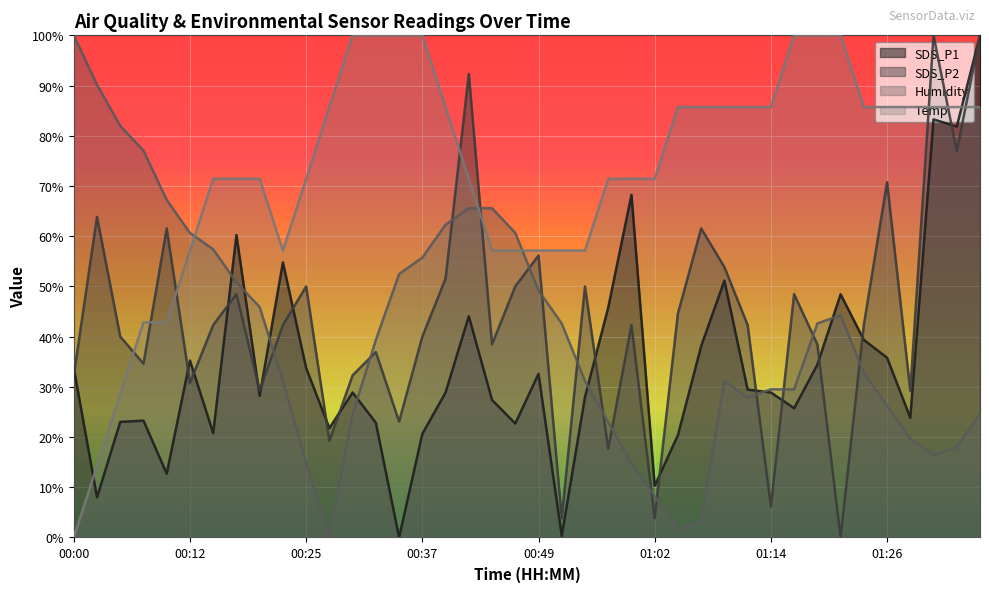

At how many categories does at least one series exceed 21?

40